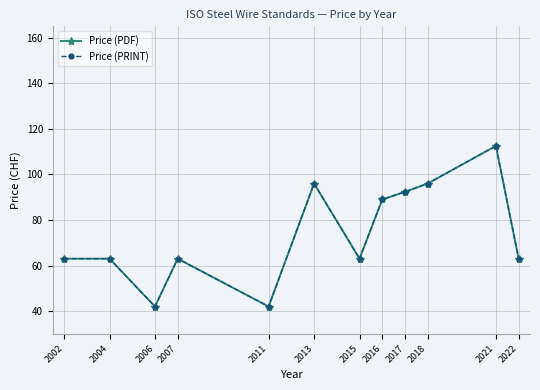

Reading left to right, transcribe all the data shown in this chart.

Price (PDF): 63.0	63.0	42.0	63.0	42.0	96.0	63.0	89.0	92.3	96.0	112.5	63.0
Price (PRINT): 63.0	63.0	42.0	63.0	42.0	96.0	63.0	89.0	92.3	96.0	112.5	63.0